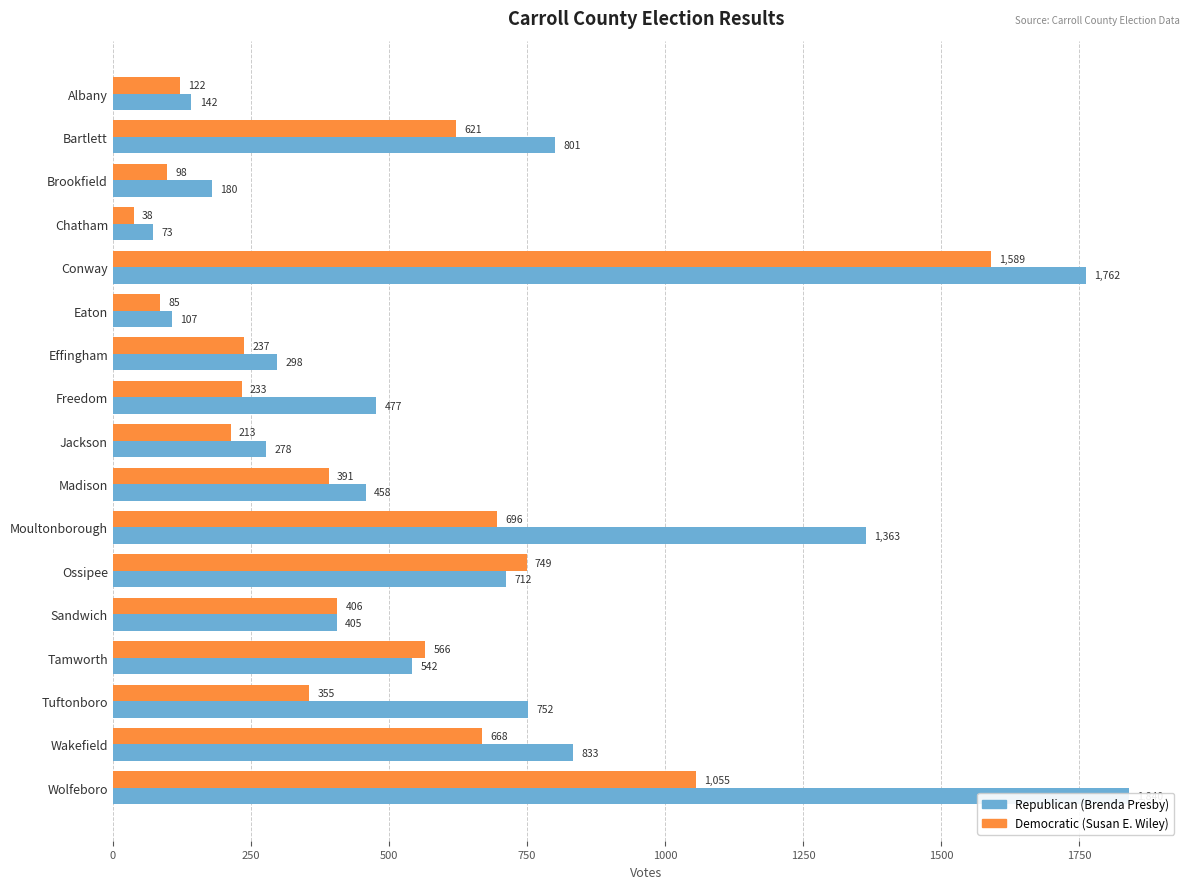

Rank the series by their average value, from lowest to highest.

Democratic (Susan E. Wiley), Republican (Brenda Presby)